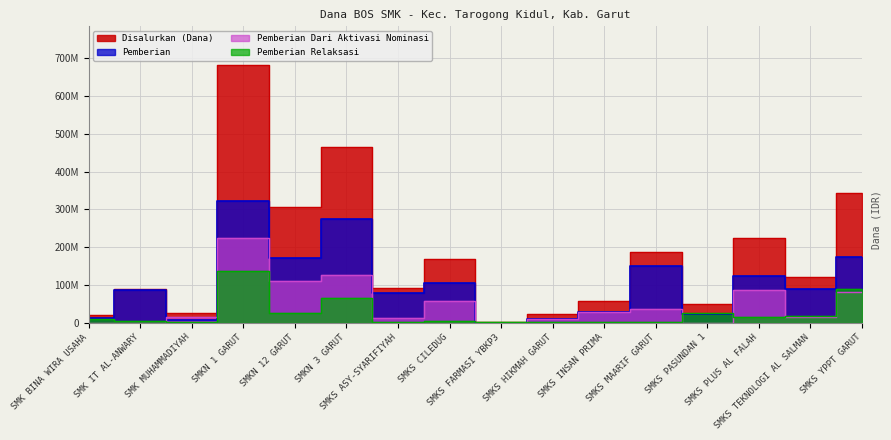

At how many categories does at least one series exceed 200275297?

5